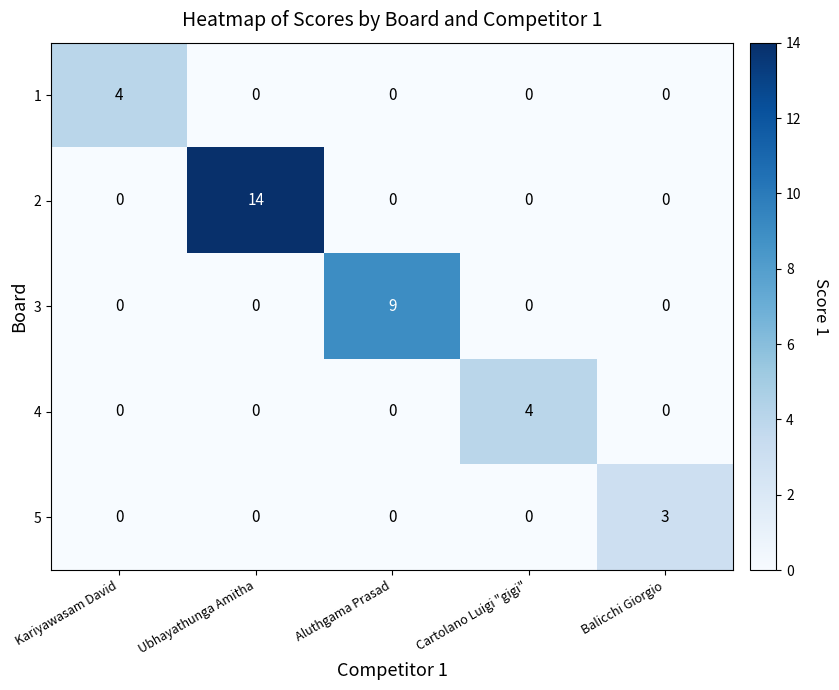

The 1 series shows 1 at Aluthgama Prasad. True or false?

False